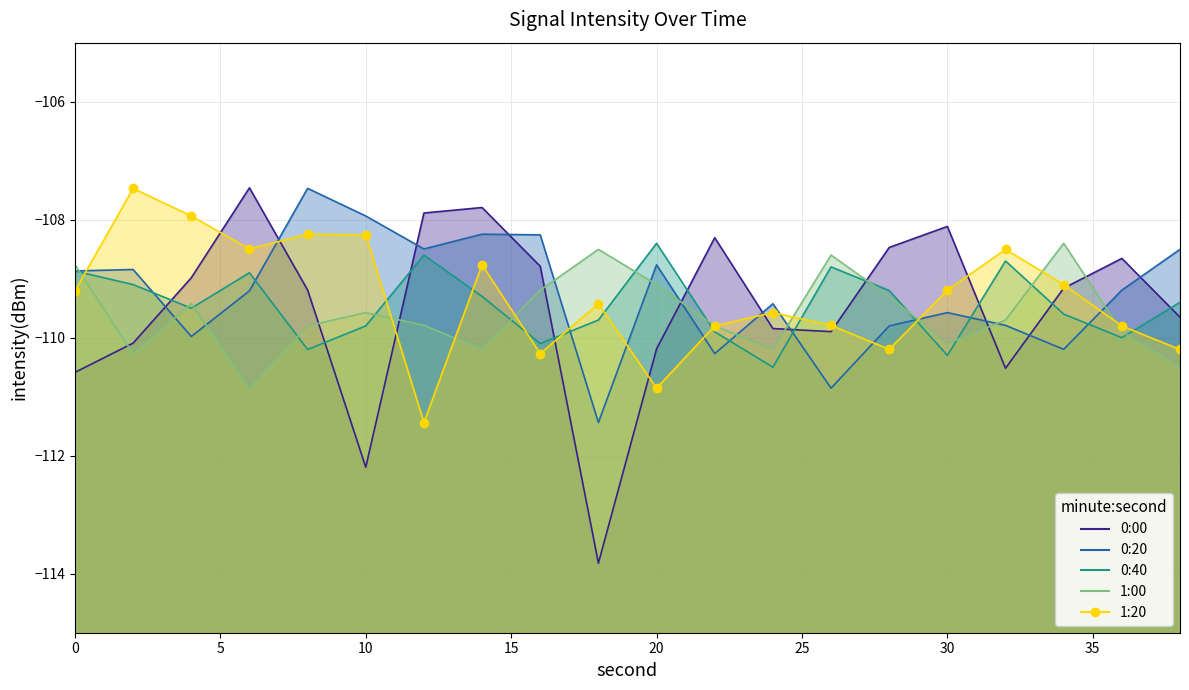

What are all the series names shown in the legend?

0:00, 0:20, 0:40, 1:00, 1:20